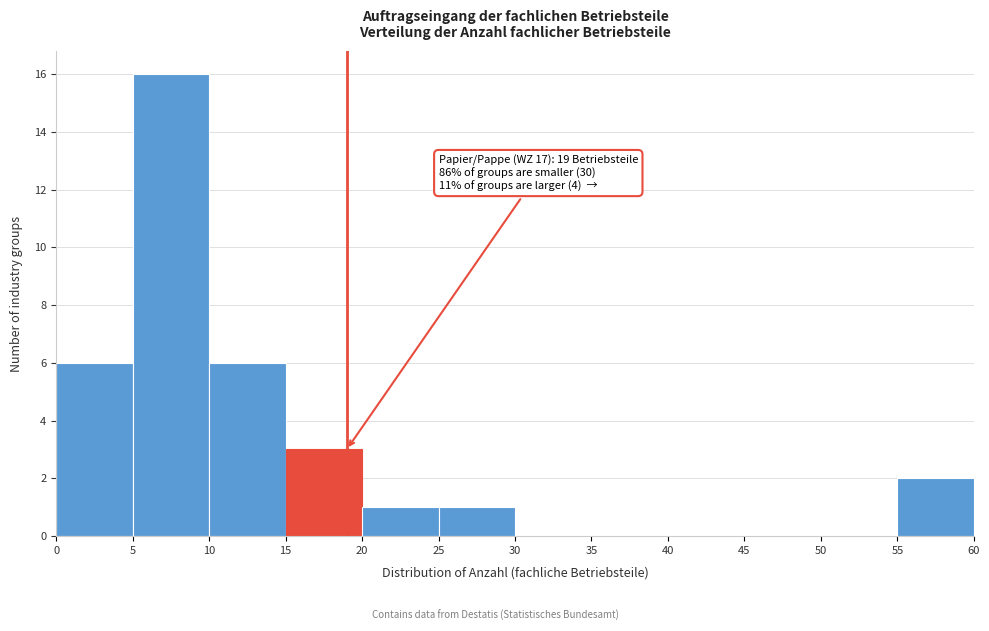

Which range on the x-axis has the tallest bar?

5 to 10